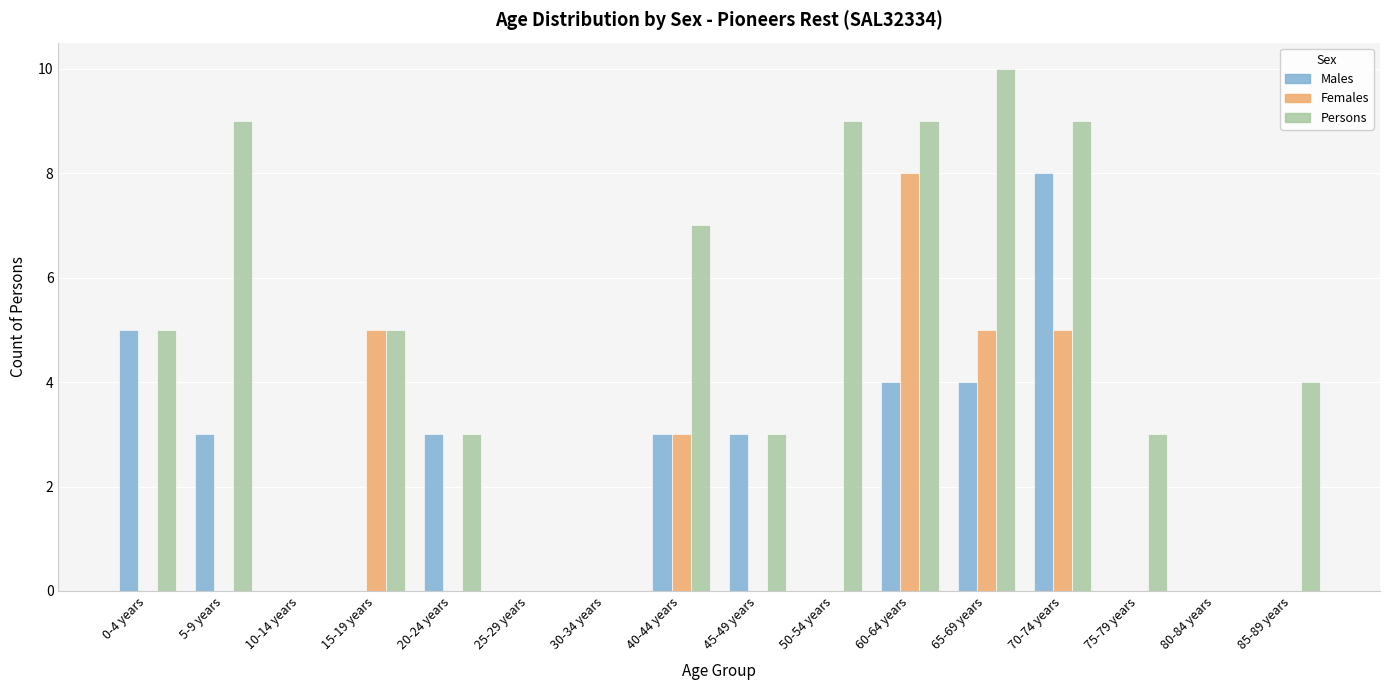

Between 0-4 years and 60-64 years, which series saw the biggest shift?

Females